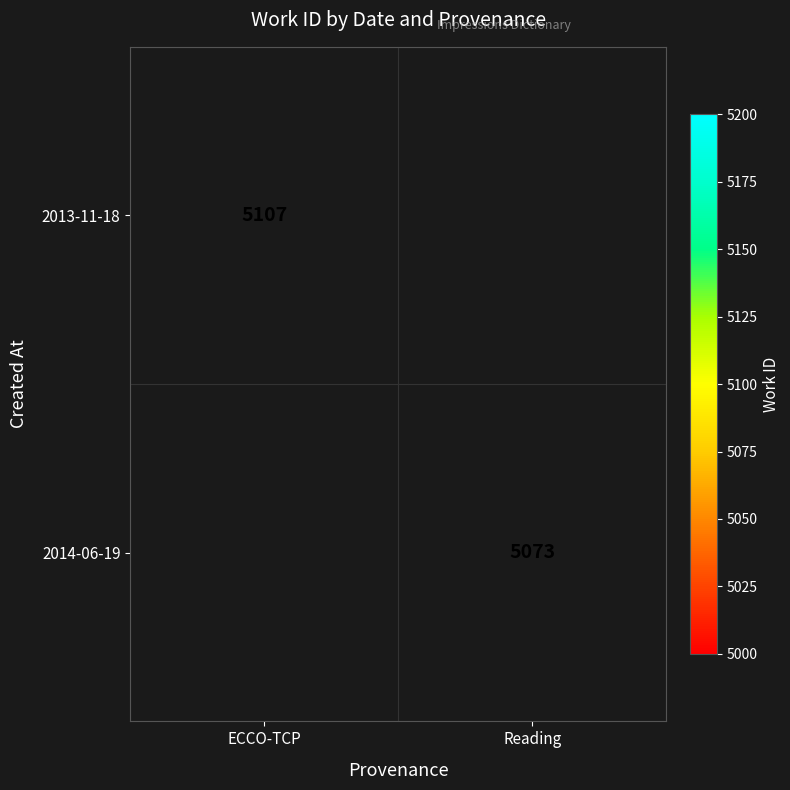

Is it true that 2014-06-19 equals 5073 at Reading?

True